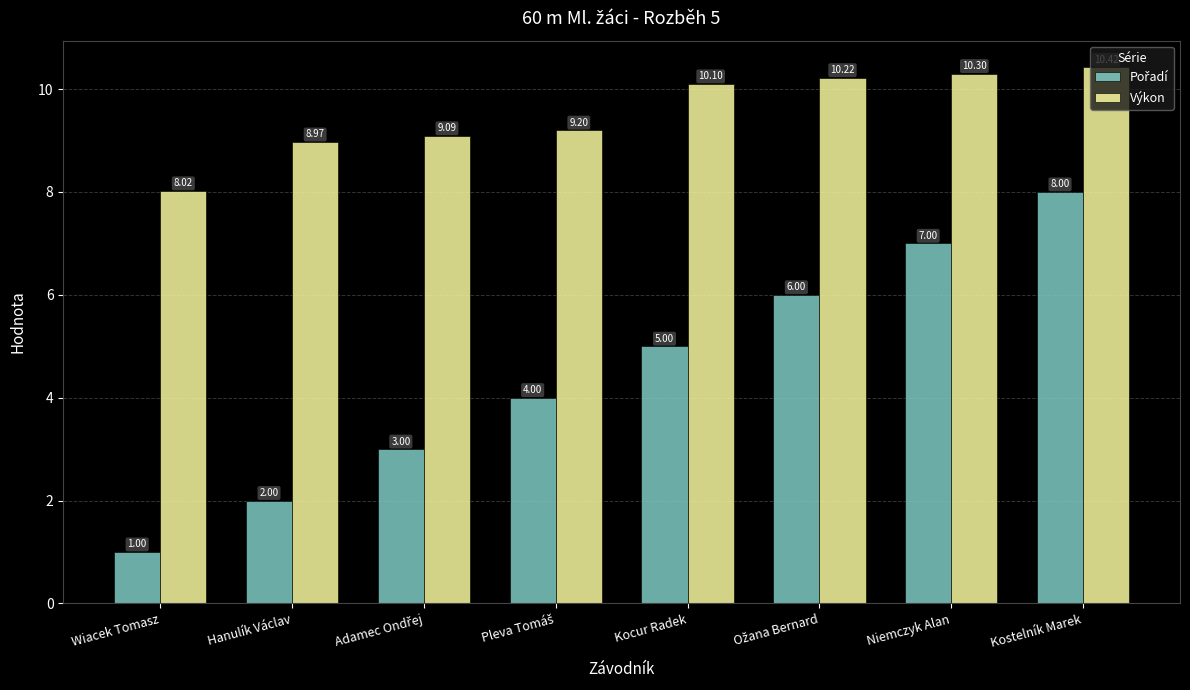

Are the bars grouped side by side (vs. stacked)?

Yes